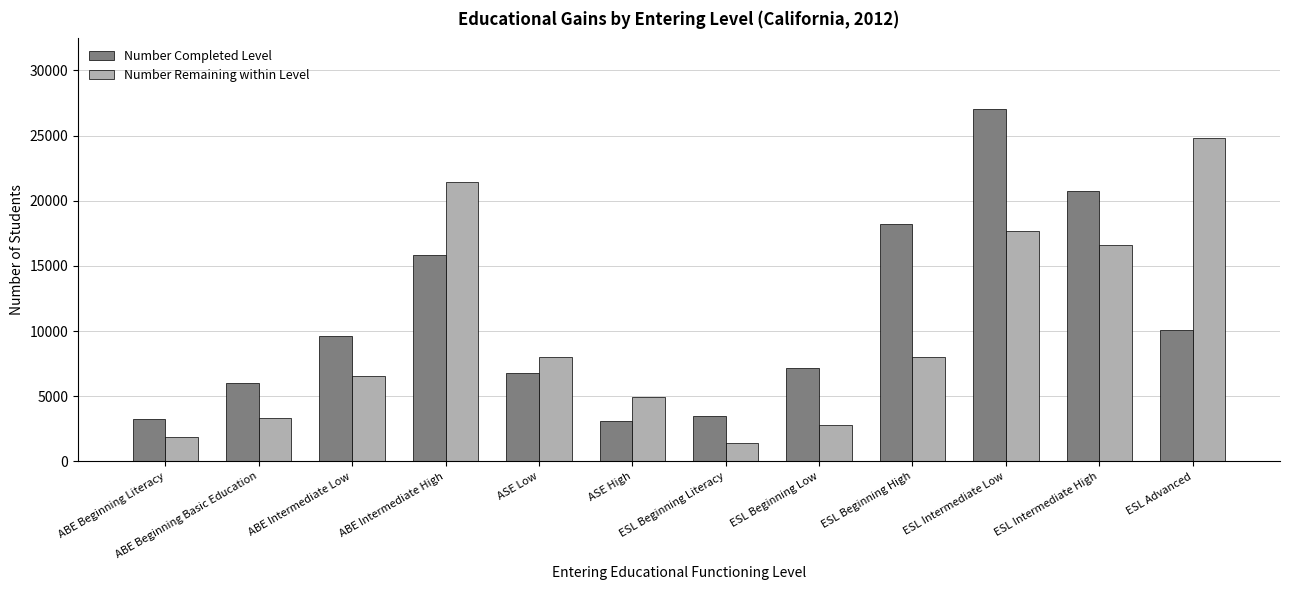

Is the value of Number Remaining within Level at ASE High greater than the value of Number Completed Level at ABE Intermediate Low?

No